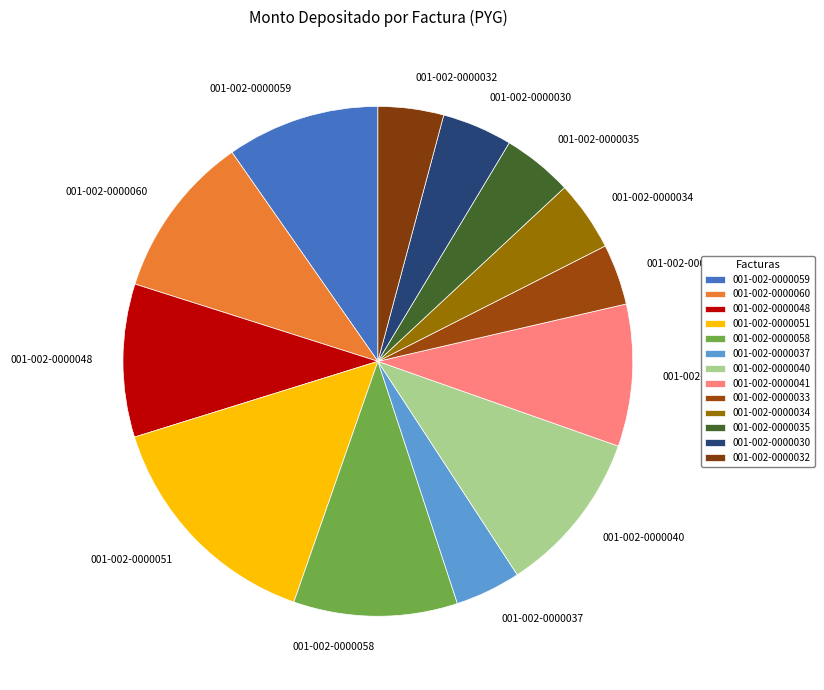

Is it true that 001-002-0000030 is 14% of the pie?

False